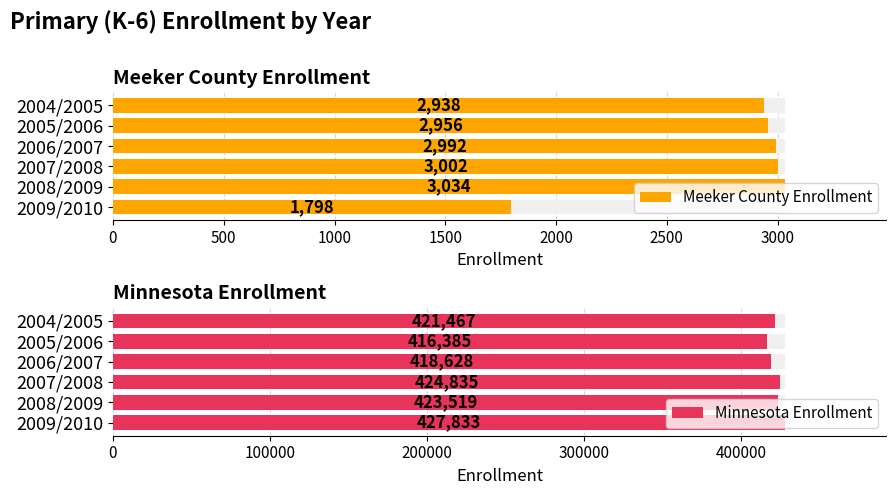

Which series has the largest total across all categories?

Minnesota Enrollment